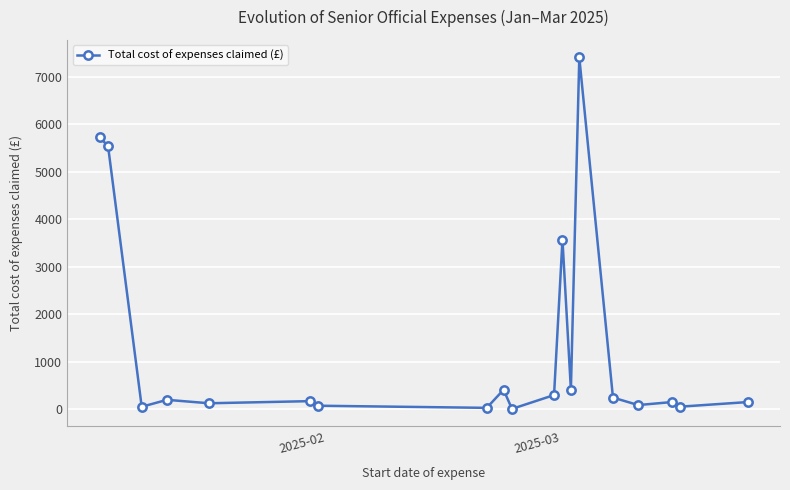

What is the maximum value shown in the chart?

7402.4